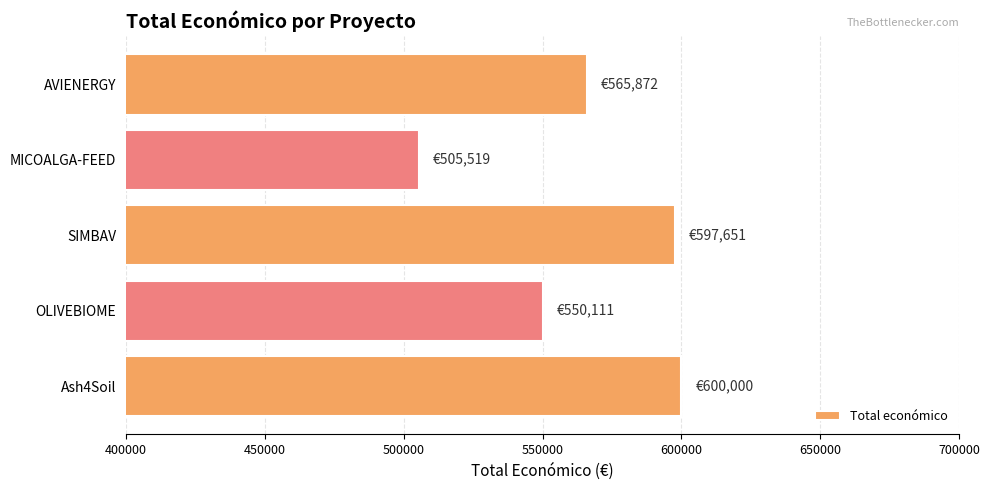

Which has a higher value, Ash4Soil or MICOALGA-FEED?

Ash4Soil